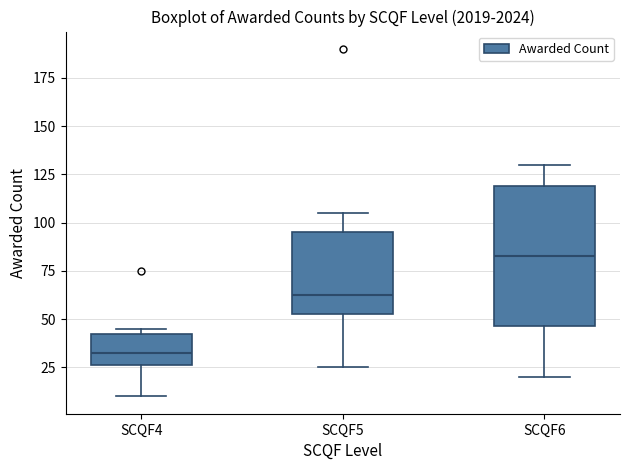

Where does the upper whisker of the box for SCQF5 end on the y-axis? The values are not printed on the chart, so give them approximately, as read against the axis.

105